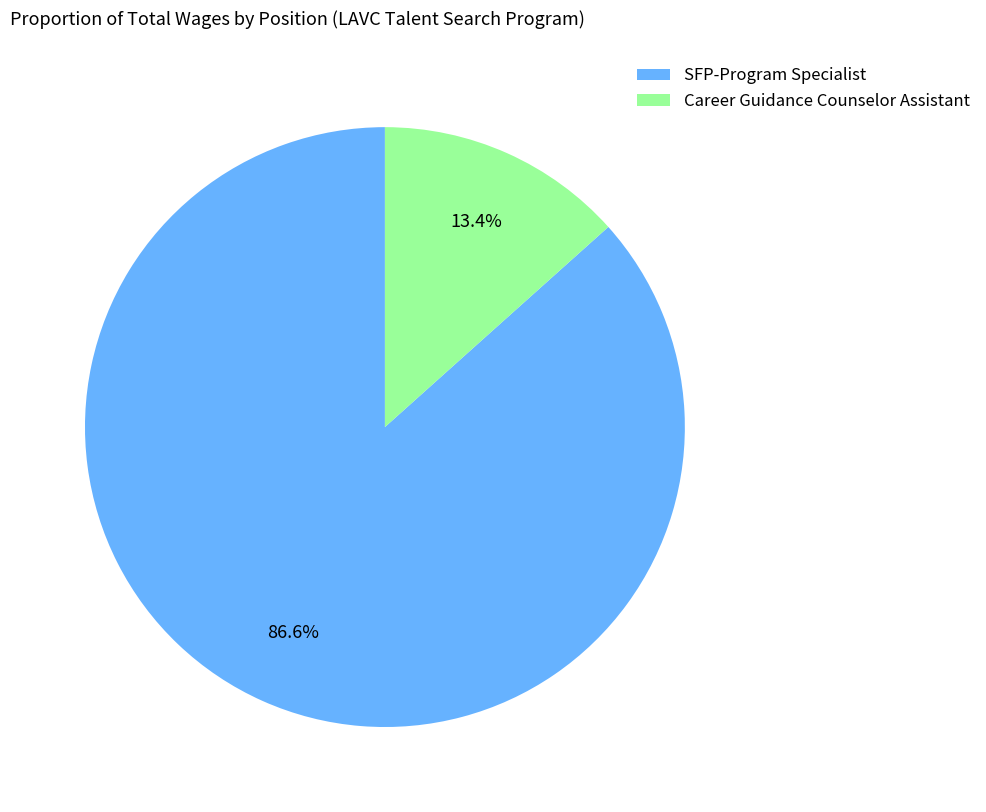

Count the number of slices in the pie.

2